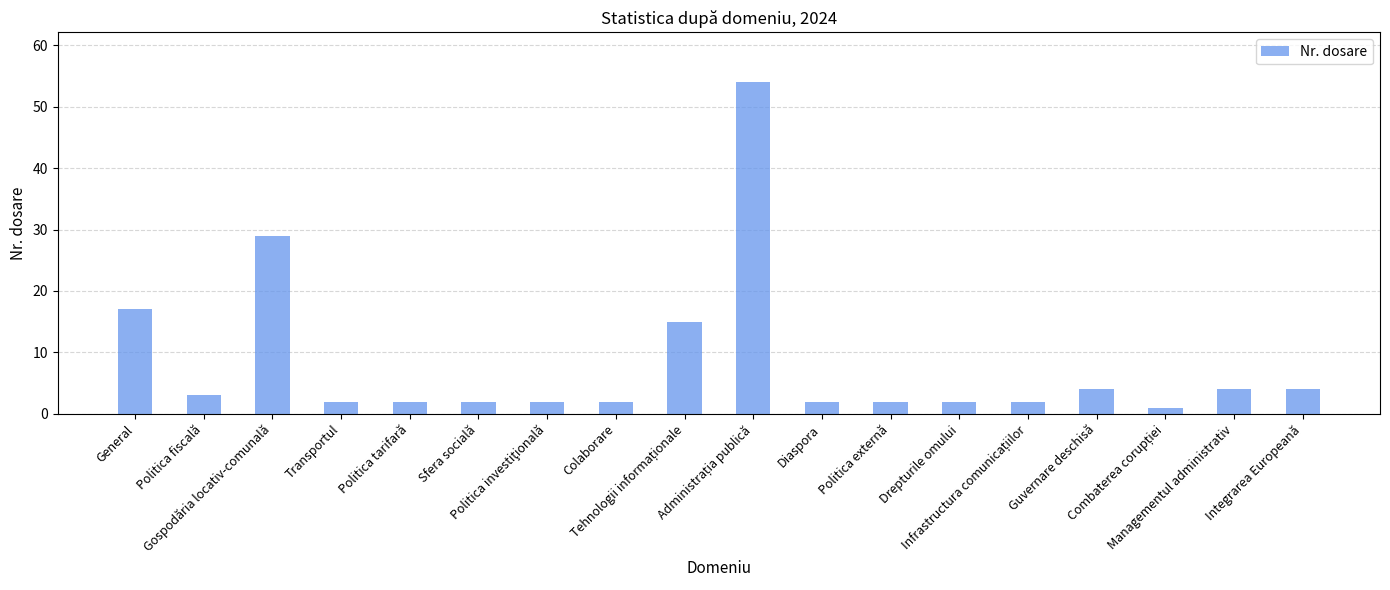

Count the number of categories in the chart.

18